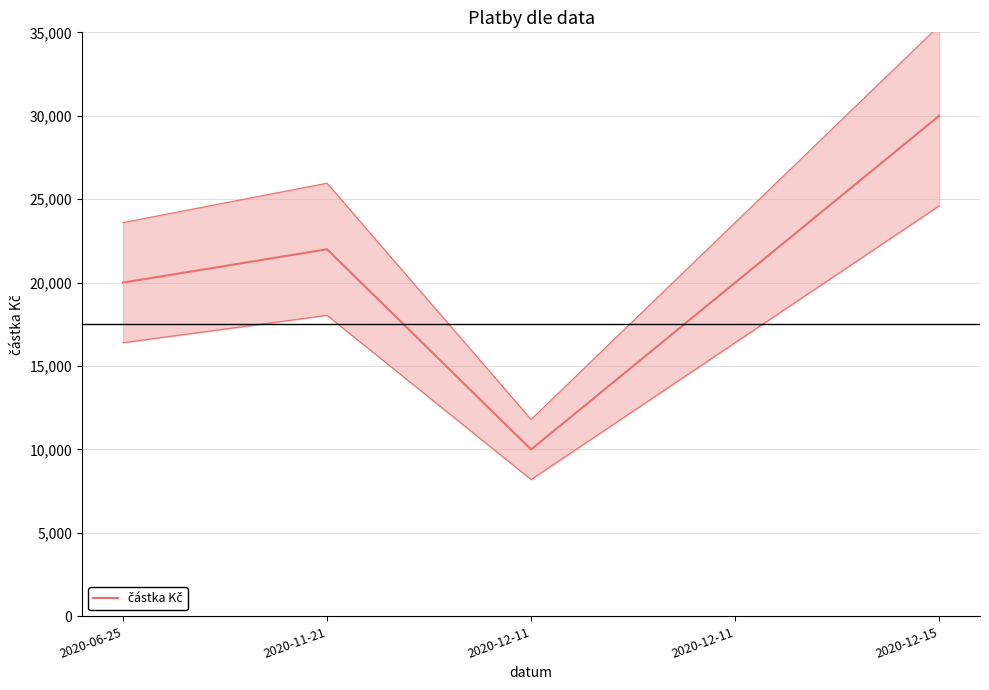

How many lines are shown in the chart?

1